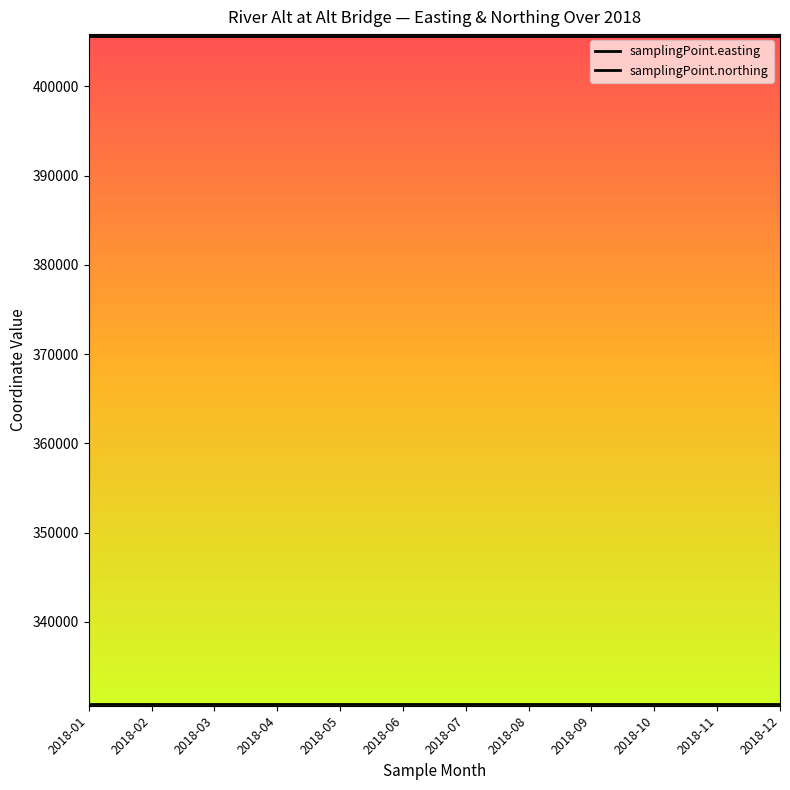

What is the sum of the samplingPoint.easting values at 2018-07 and 2018-10?

661610